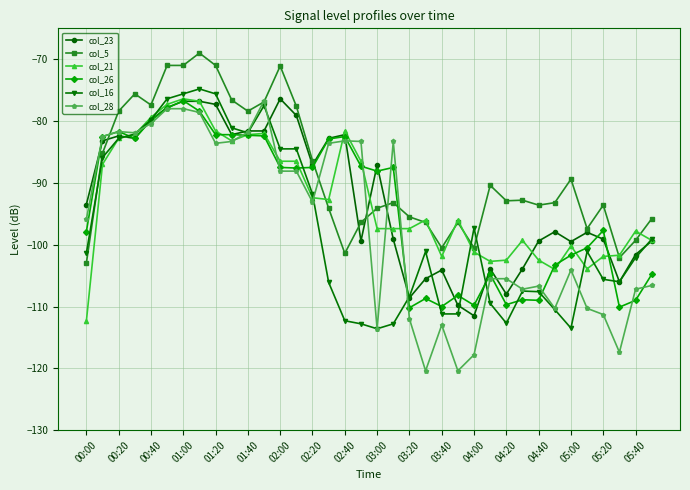

How many values in the col_28 series exceed -93?

17